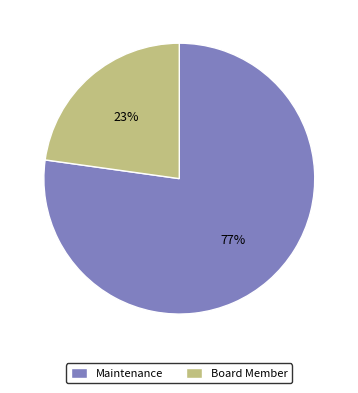

To the nearest percent, what is the average slice percentage?

50%